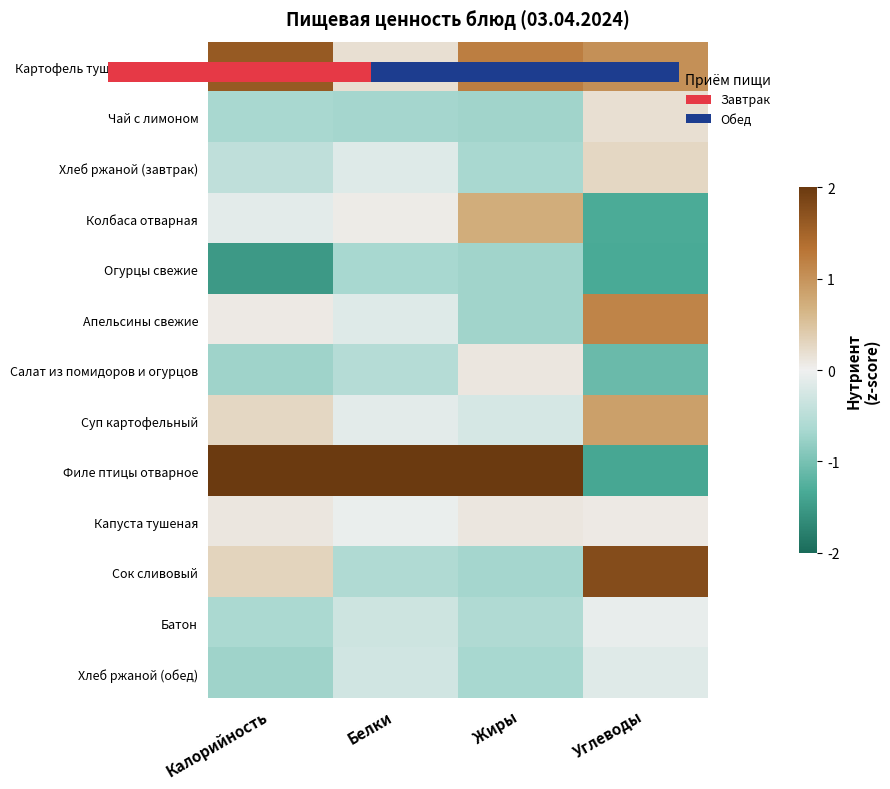

At which label is Филе птицы отварное closest to 0?

Углеводы